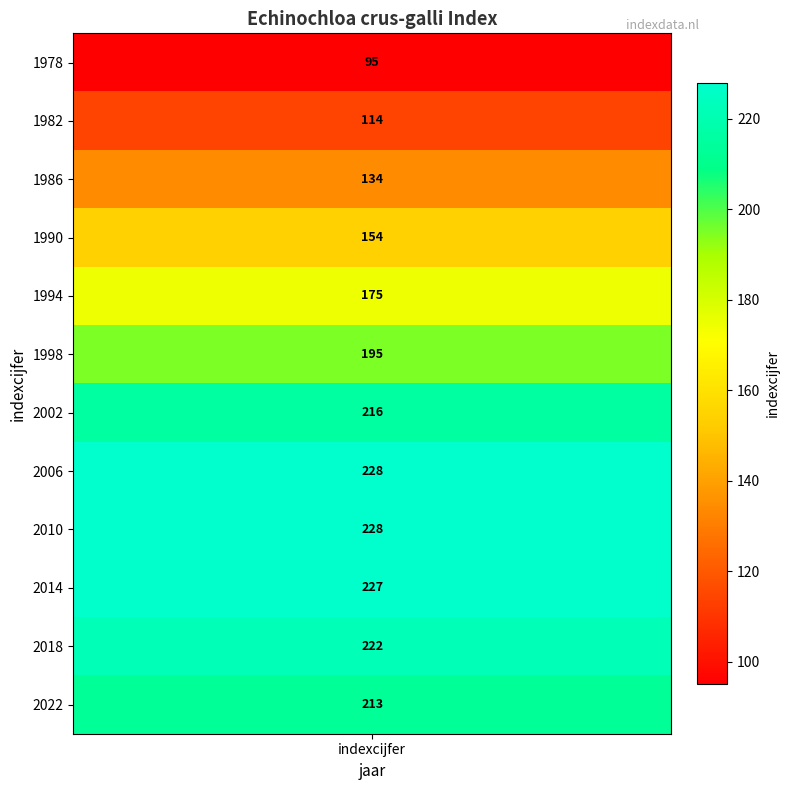

Reading left to right, what are all the values shown in this chart?

95	114	134	154	175	195	216	228	228	227	222	213